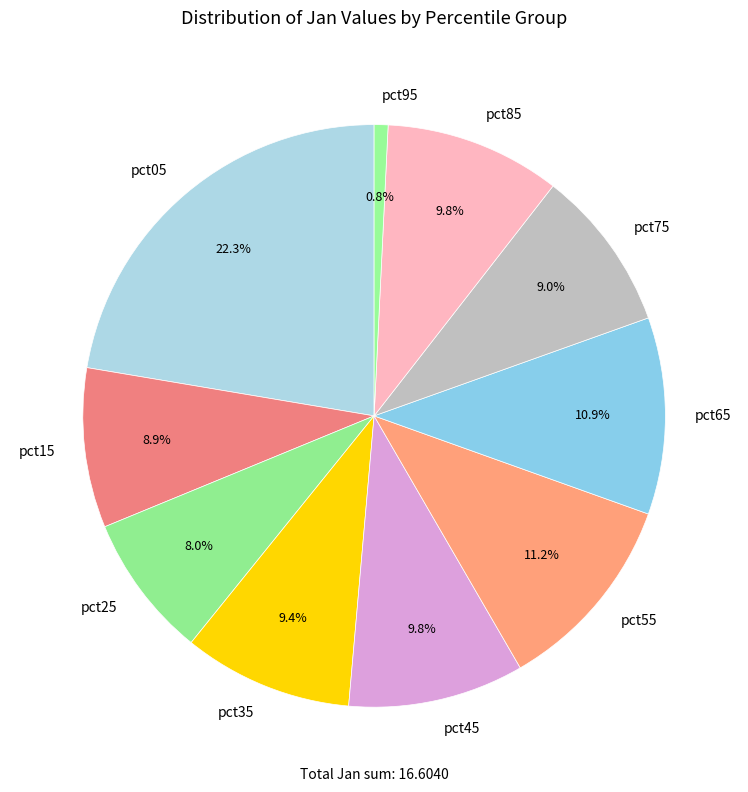

Count the number of slices in the pie.

10